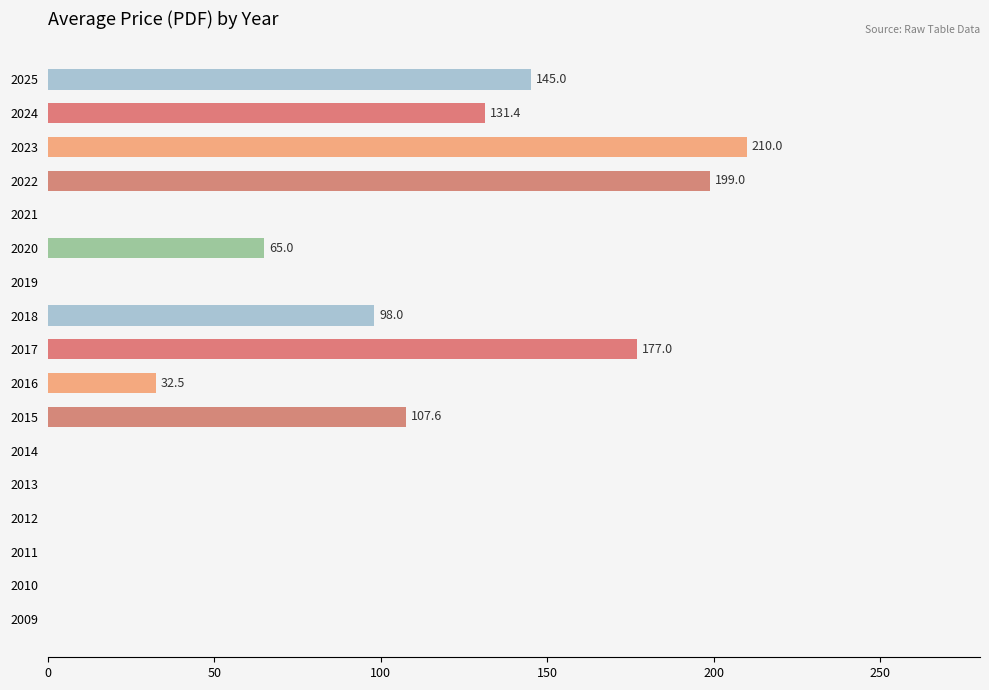

Are the bars horizontal?

Yes